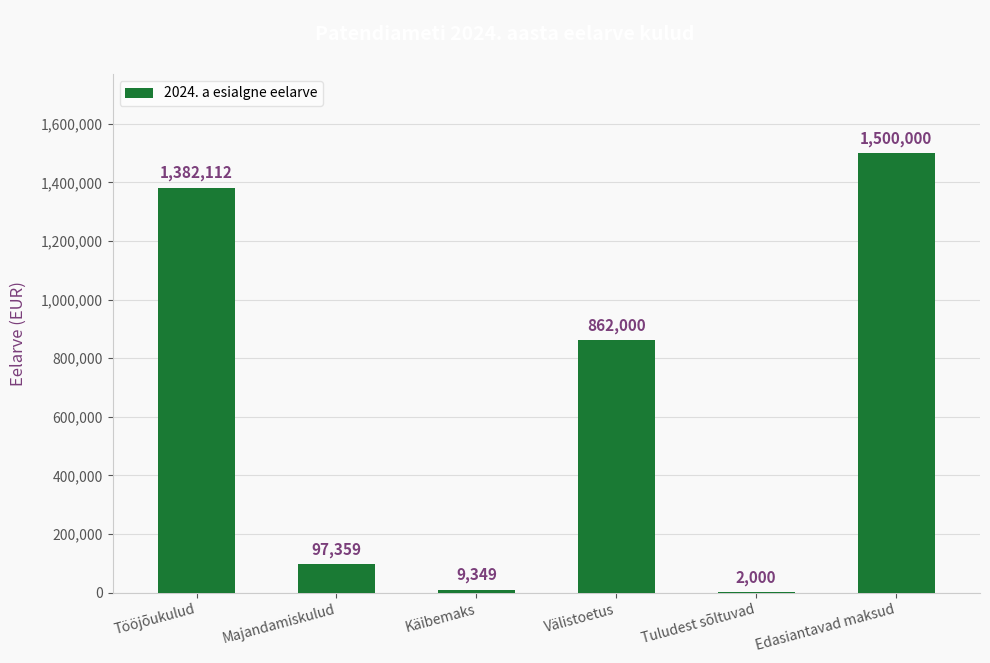

What is the sum of the values at Majandamiskulud and Välistoetus?

959359